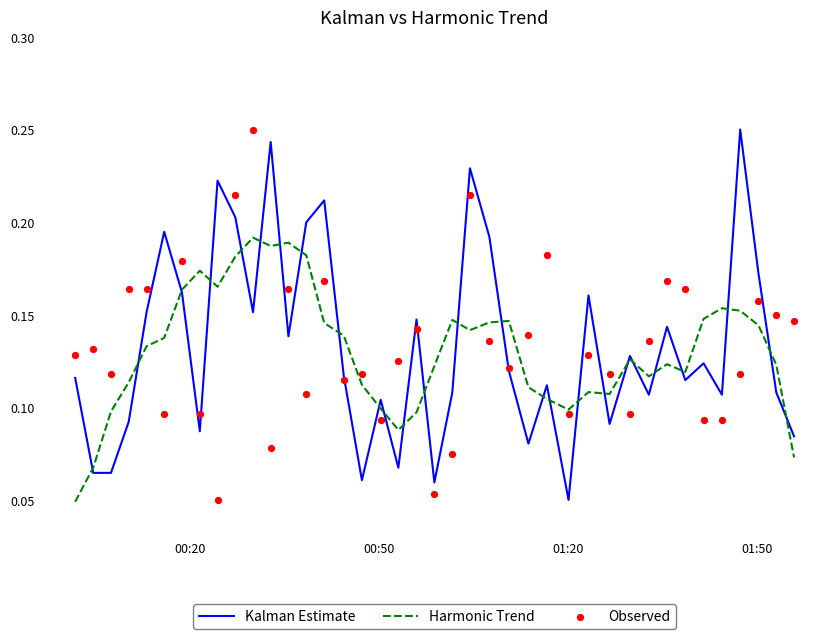

Which series reaches the minimum Y coordinate?

Harmonic Trend